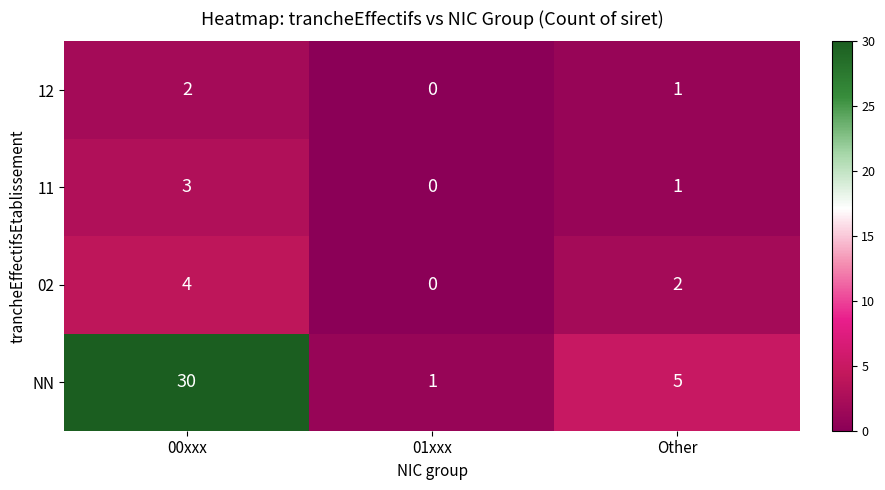

Which series has the largest total across all categories?

NN